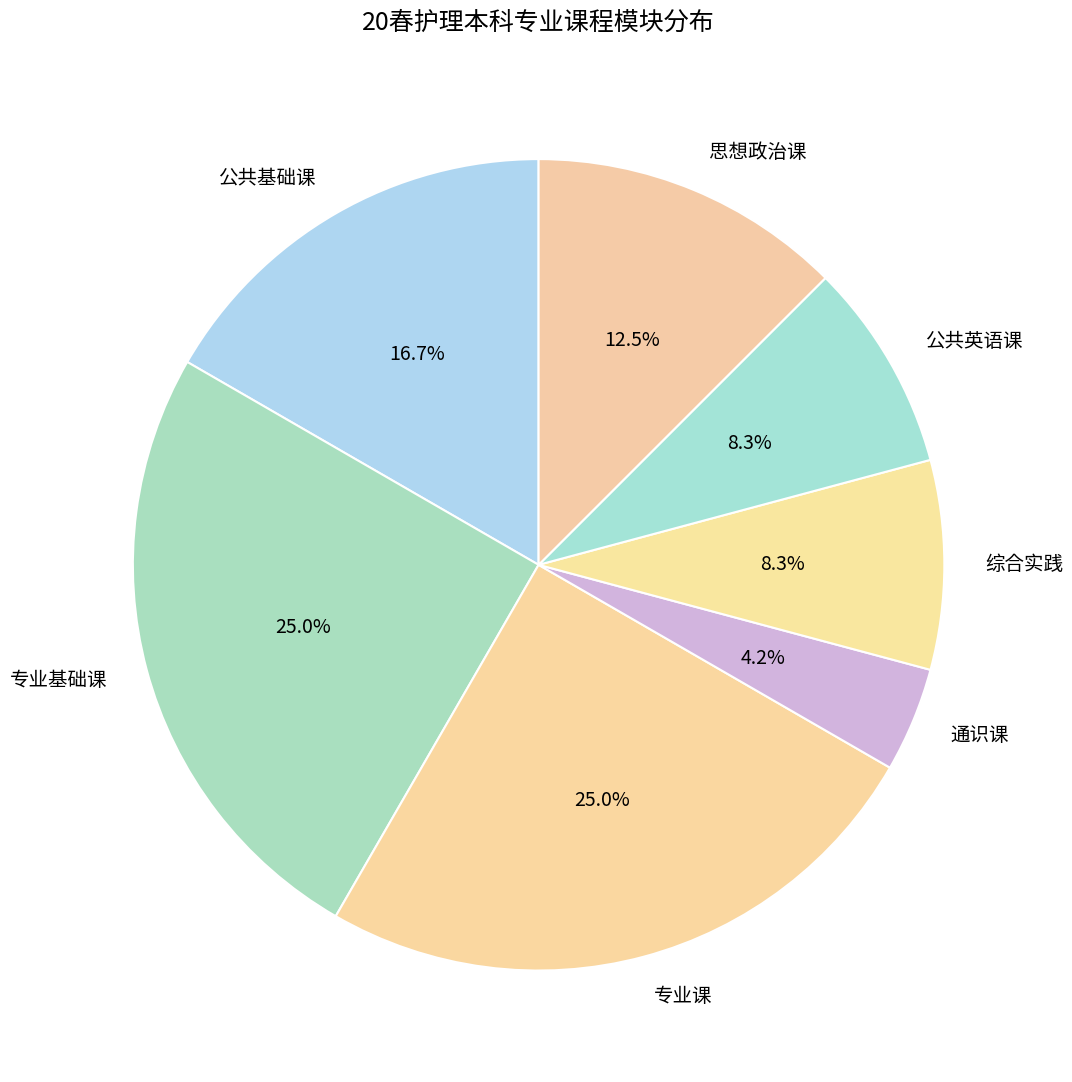

How many segments does this pie chart have?

7